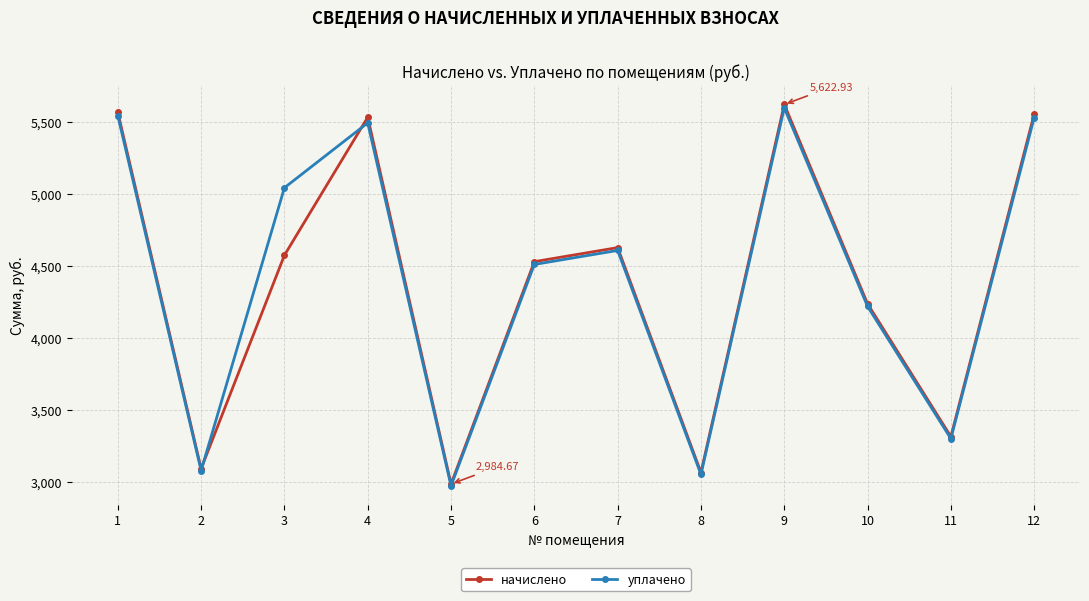

Where is уплачено nearest to the value 4285?

10